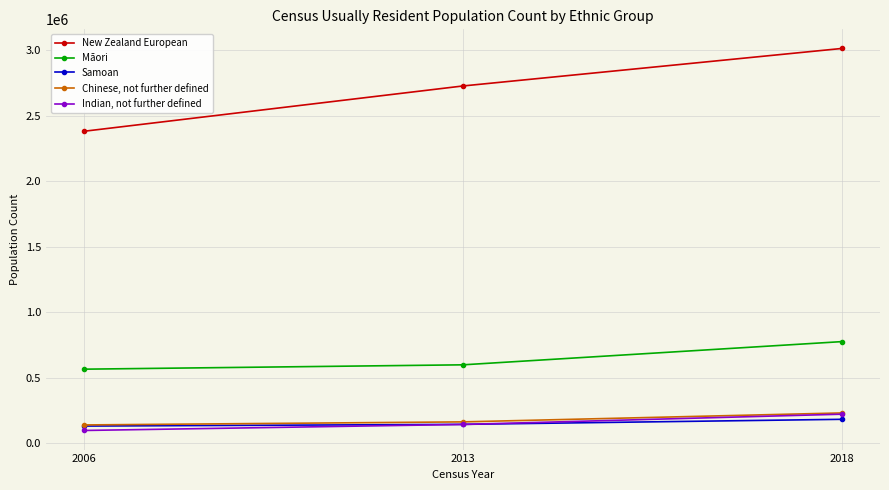

Reading left to right, transcribe all the data shown in this chart.

New Zealand European: 2006=2381076	2013=2727009	2018=3013440
Māori: 2006=565329	2013=598602	2018=775836
Samoan: 2006=131103	2013=144138	2018=182721
Chinese, not further defined: 2006=139728	2013=163101	2018=231387
Indian, not further defined: 2006=97443	2013=143520	2018=221916